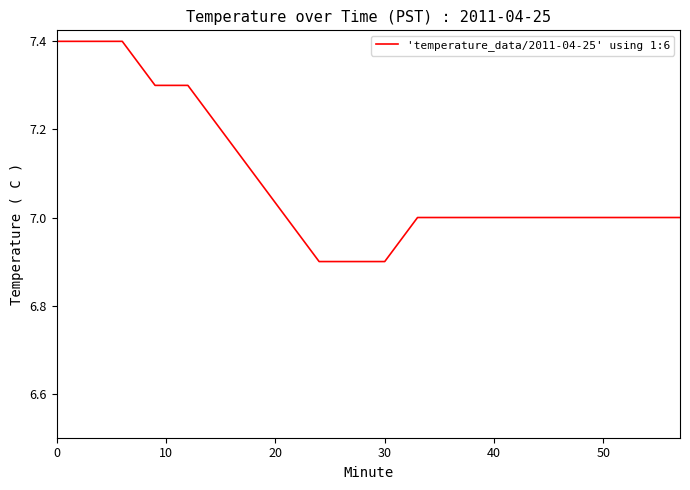

What is the maximum value shown in the chart?

7.4